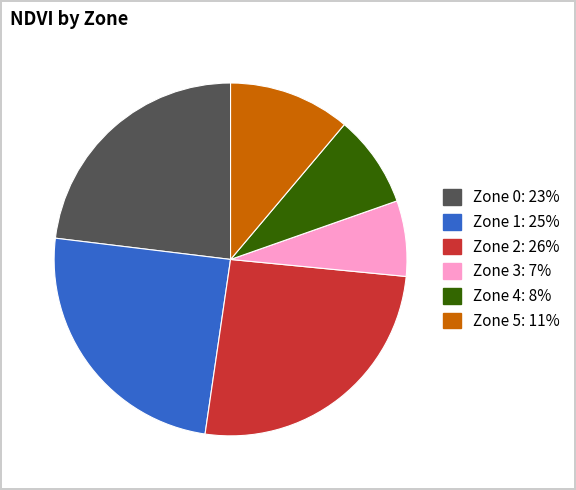

Does Zone 3 represent more than half of the total?

No